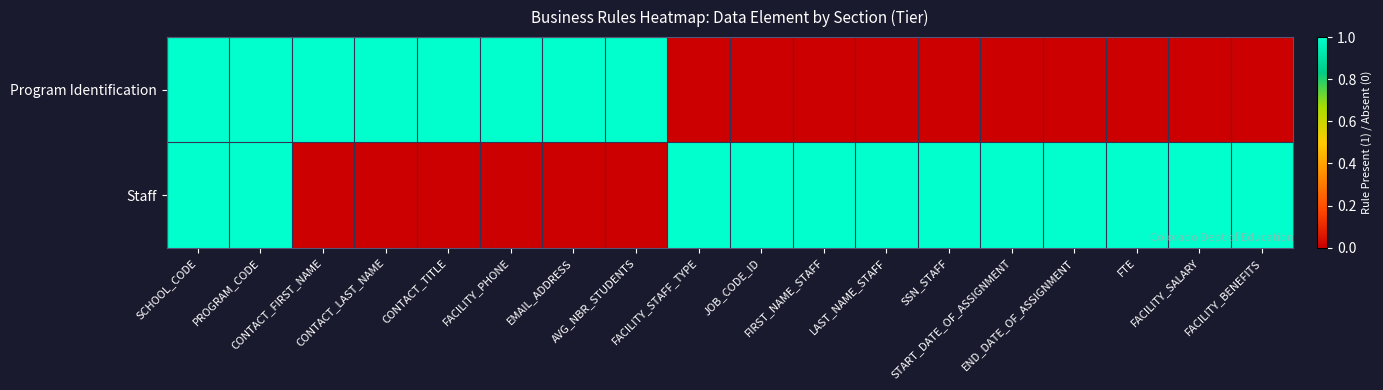

Rank the series at FACILITY_PHONE from lowest to highest value.

Staff, Program Identification